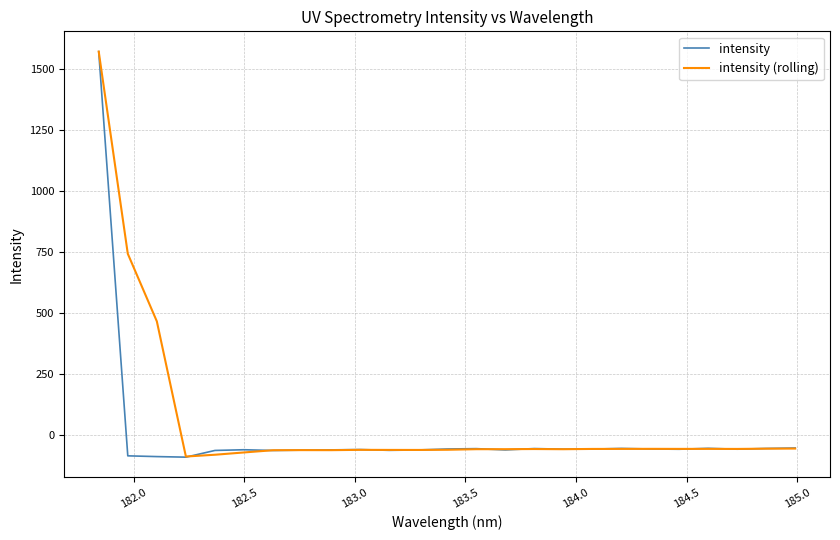

Does the chart display data point markers on the line(s)?

No